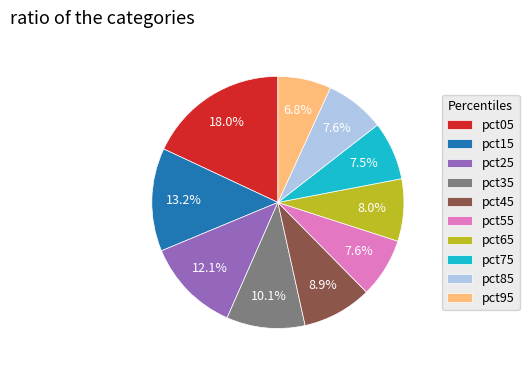

Does any single category account for the majority?

No